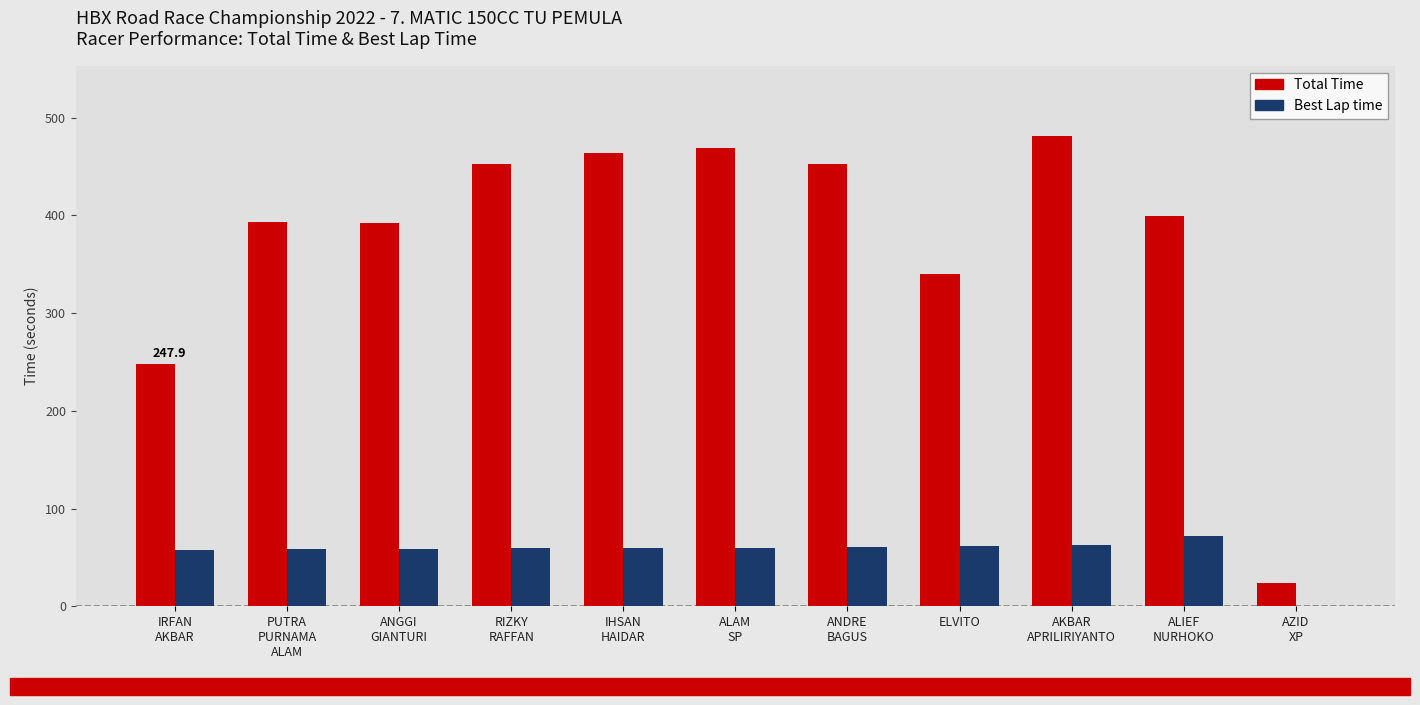

Which series has the largest total across all categories?

Total Time